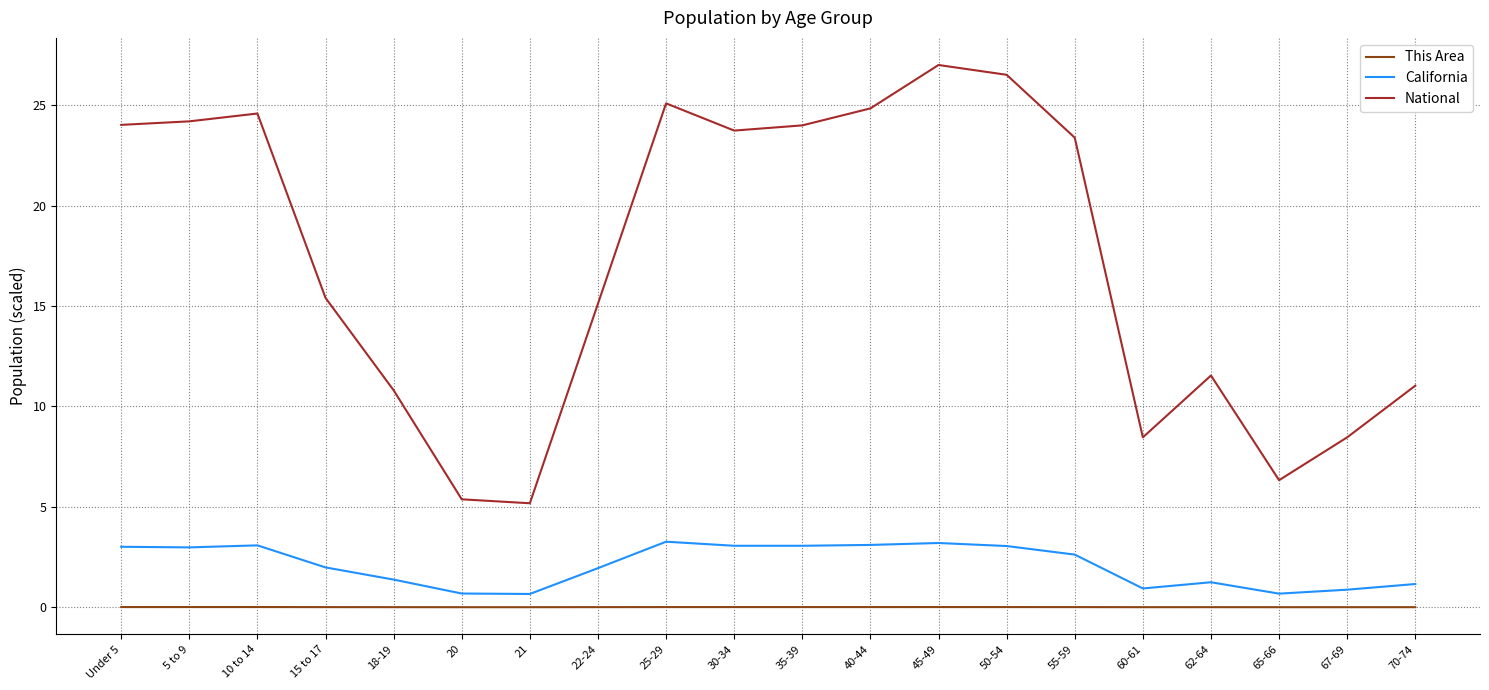

Which category has the highest value across all series?

45-49